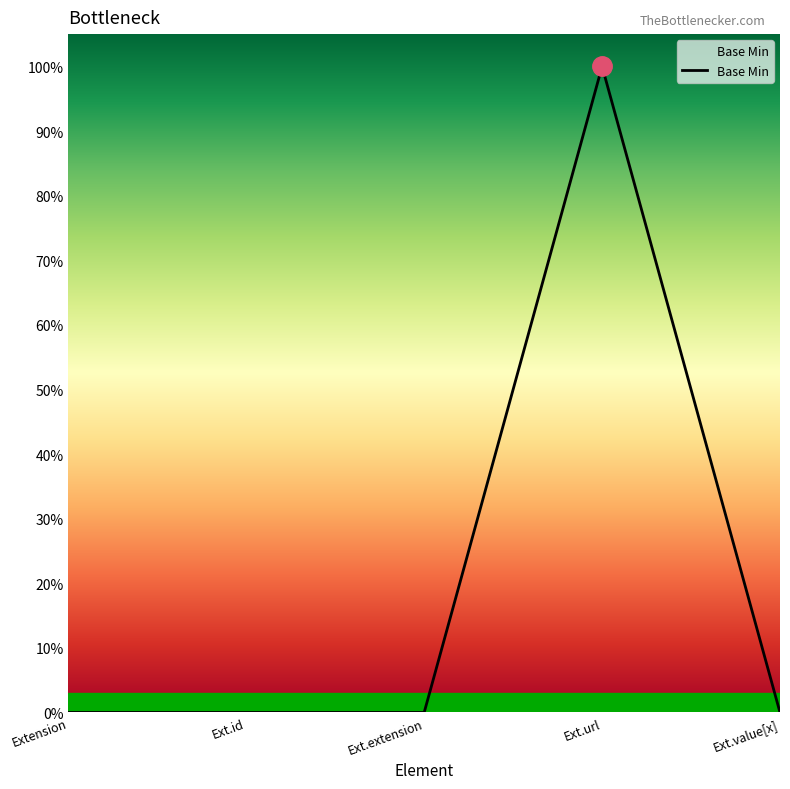

Does the chart have visible grid lines?

No